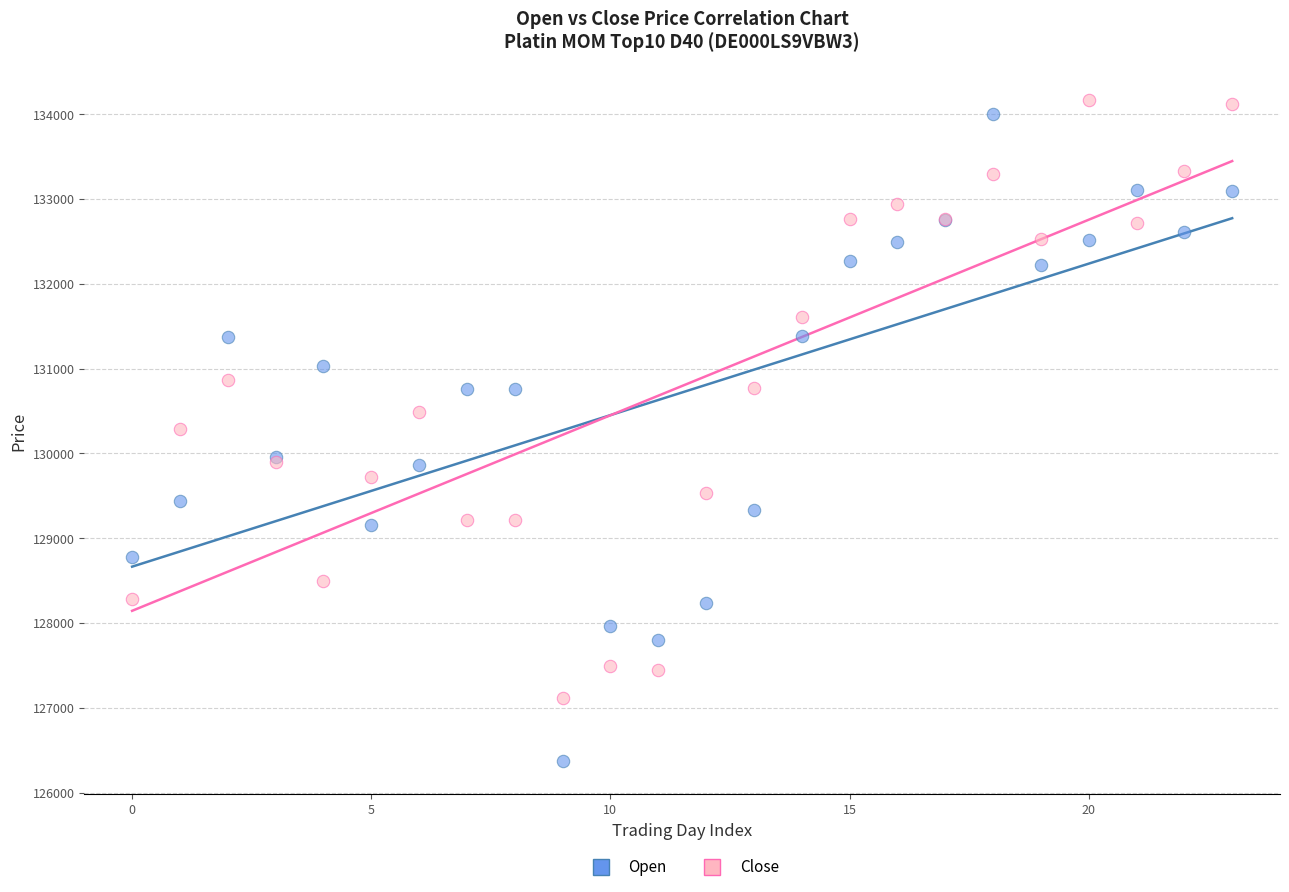

Which series has the largest Y range (max minus min)?

Open